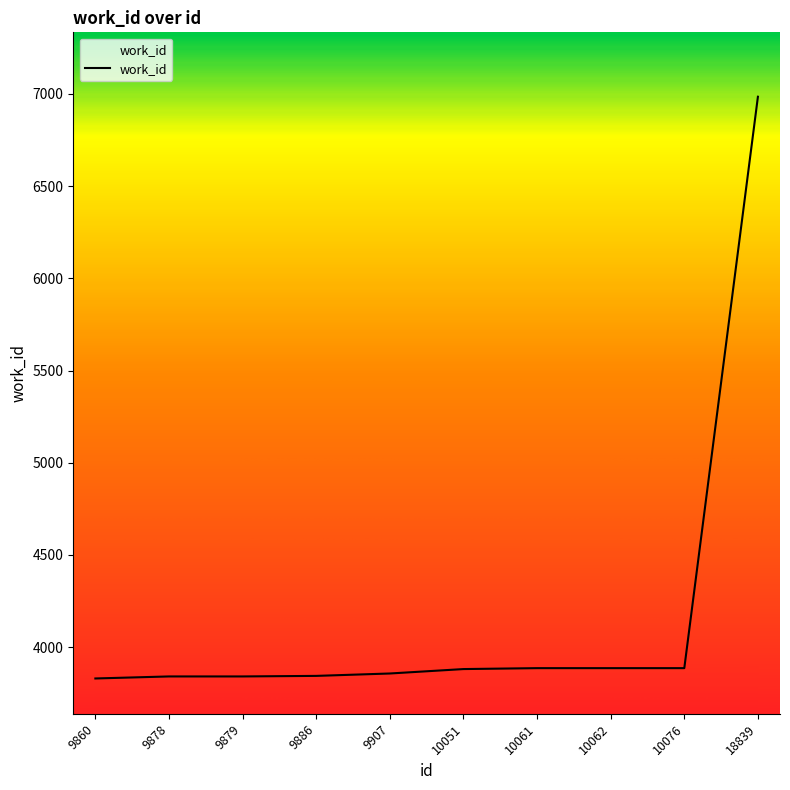

What is the minimum value shown in the chart?

3830